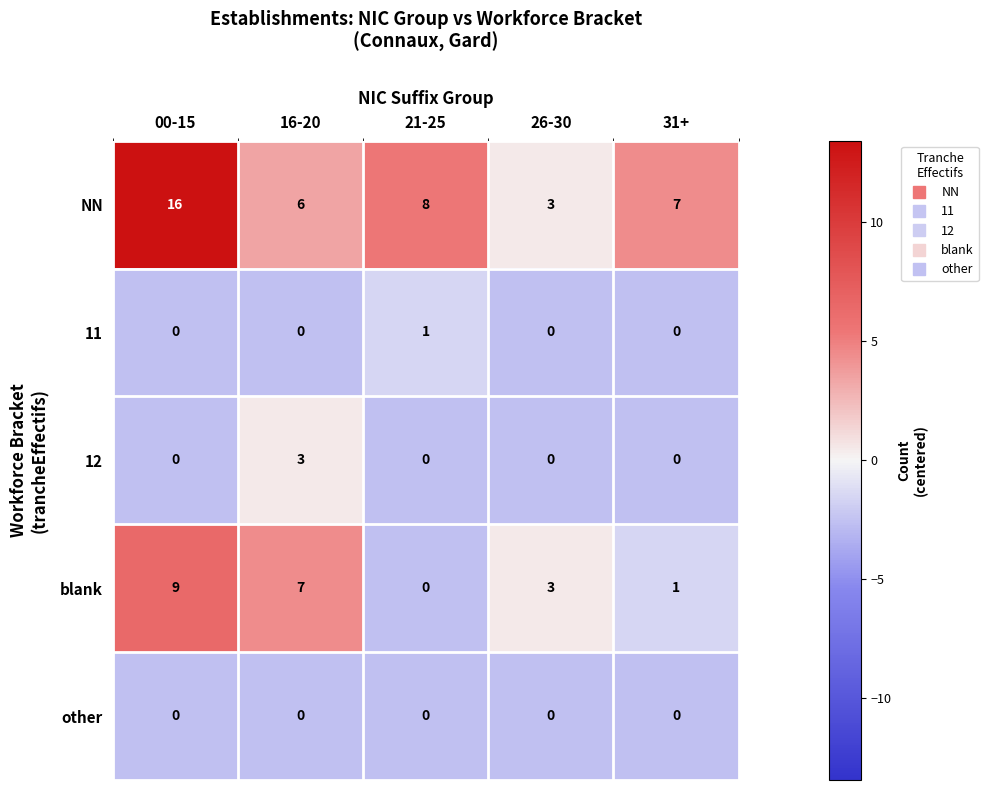

What is the difference between the highest and lowest values at 21-25?

8